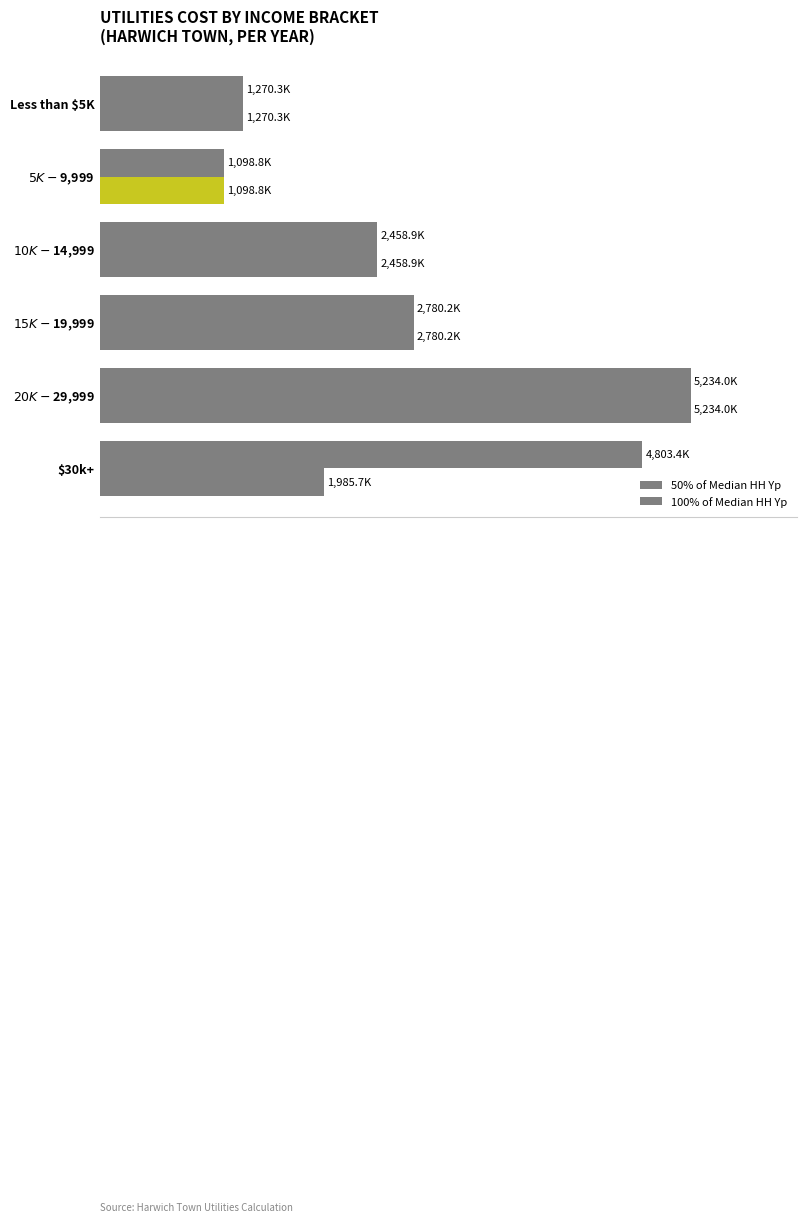

Which series has the largest total across all categories?

100% of Median HH Yp